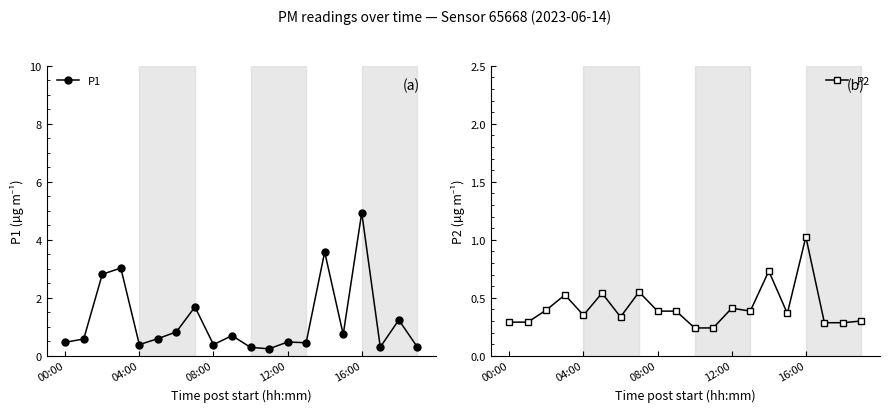

What is the sum of all P1 values?

24.0